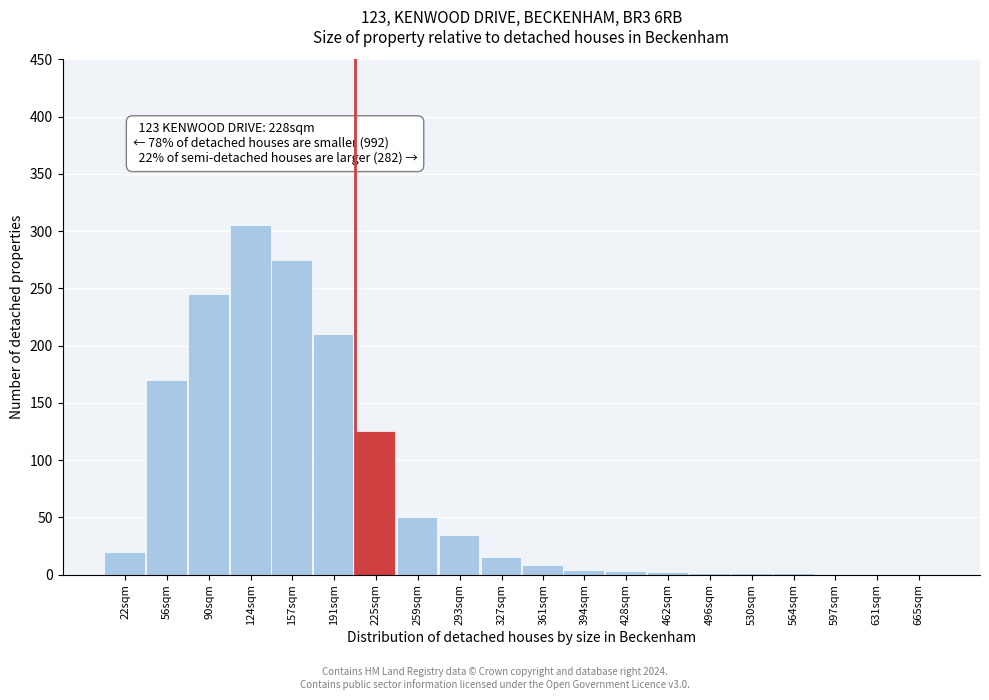

At which label is the value closest to 152?

56sqm